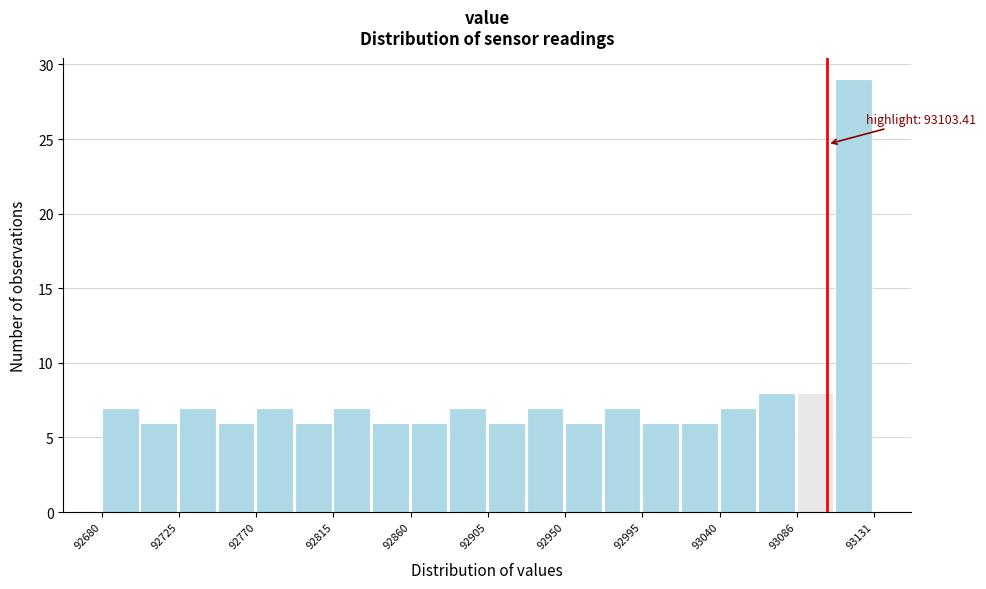

Which range on the x-axis has the tallest bar?

93110 to 93130